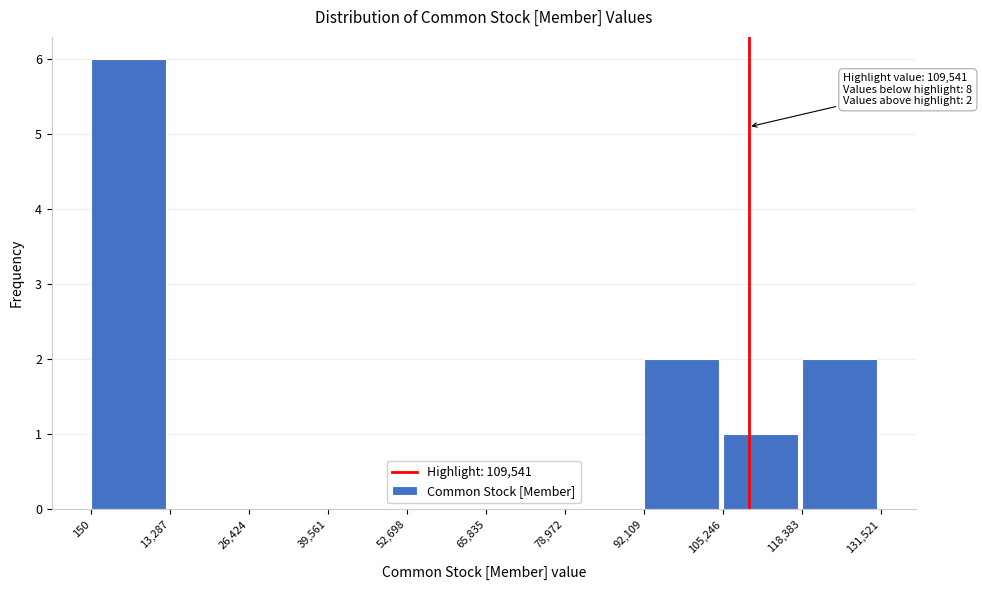

Over which range of the x-axis is the bar tallest?

150 to 13,287